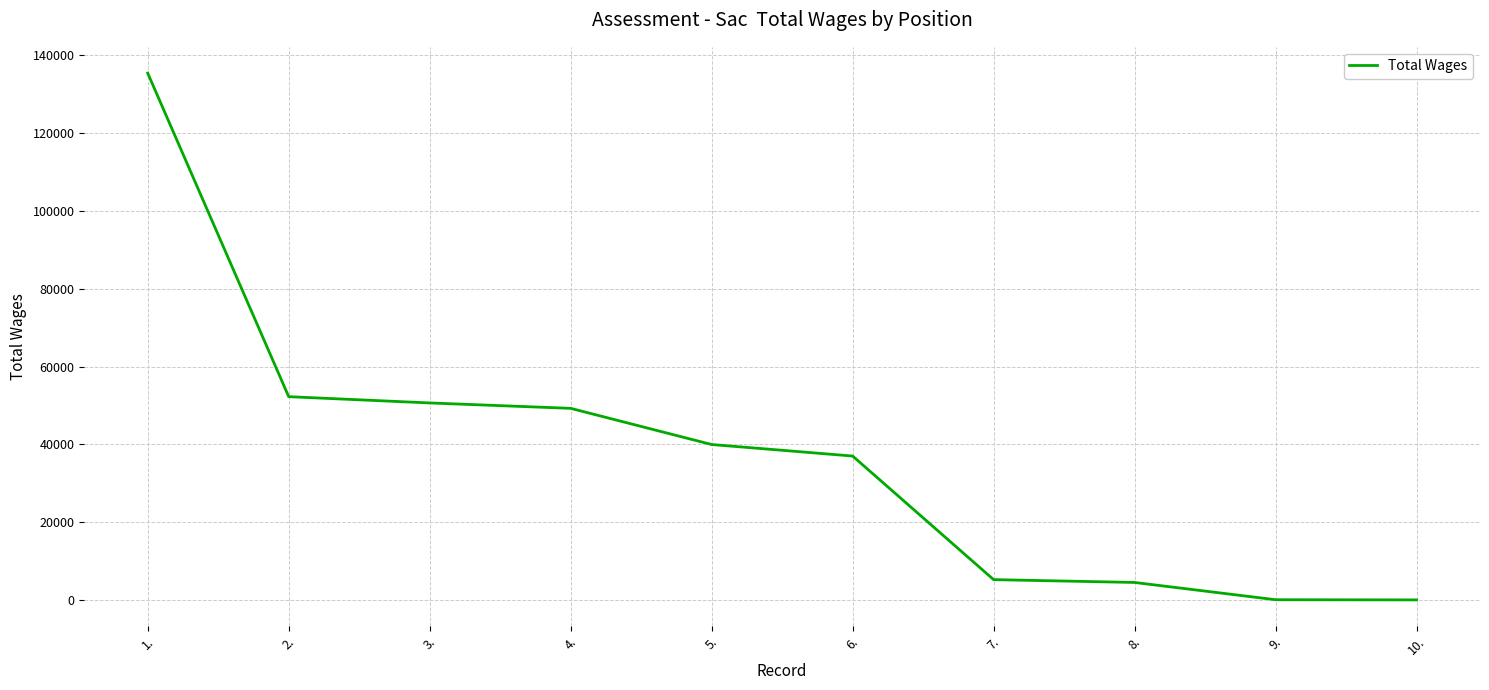

How many lines are shown in the chart?

1